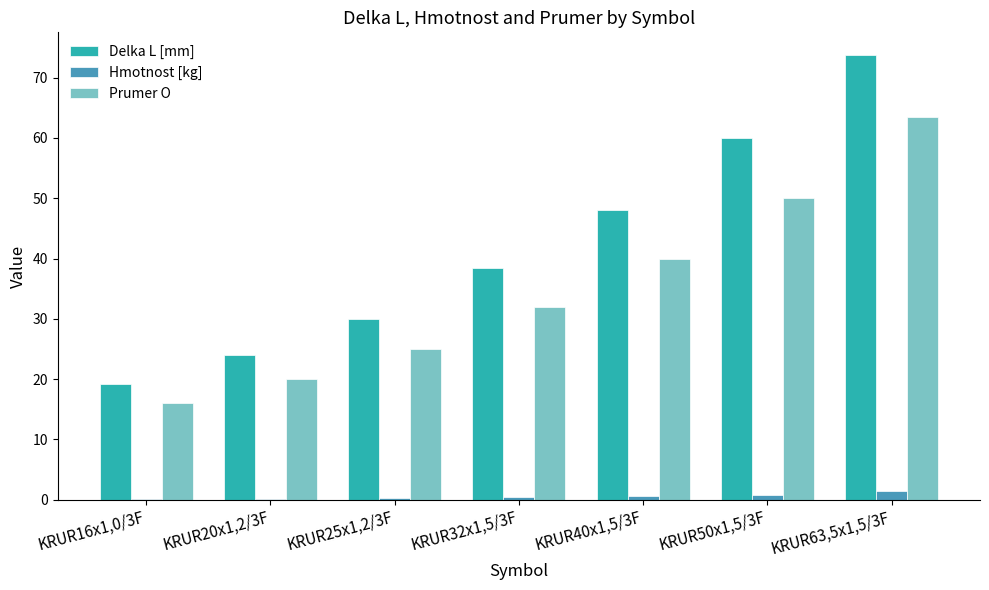

At which label is Delka L [mm] closest to 46?

KRUR40x1,5/3F